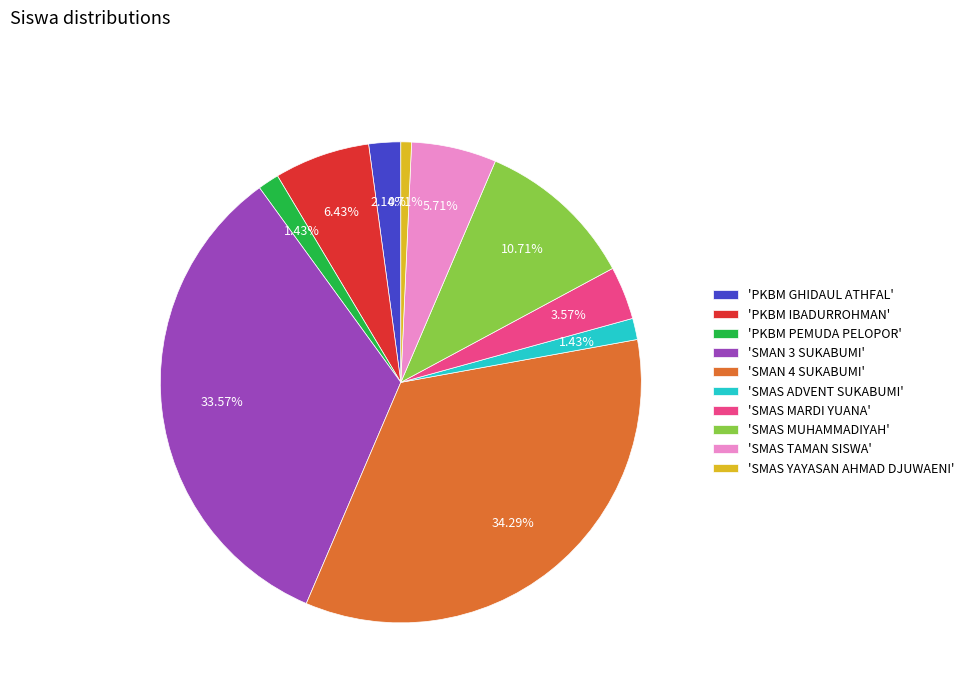

Do 'SMAN 4 SUKABUMI' and 'SMAN 3 SUKABUMI' together represent more than half of the pie?

Yes